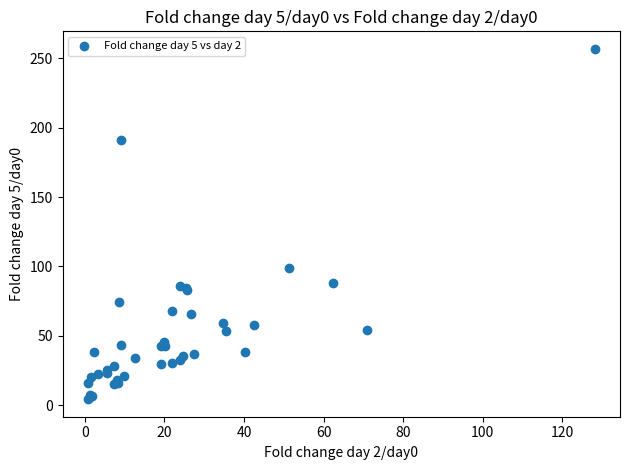

What Y value in the scatter plot is closest to 130?

98.5